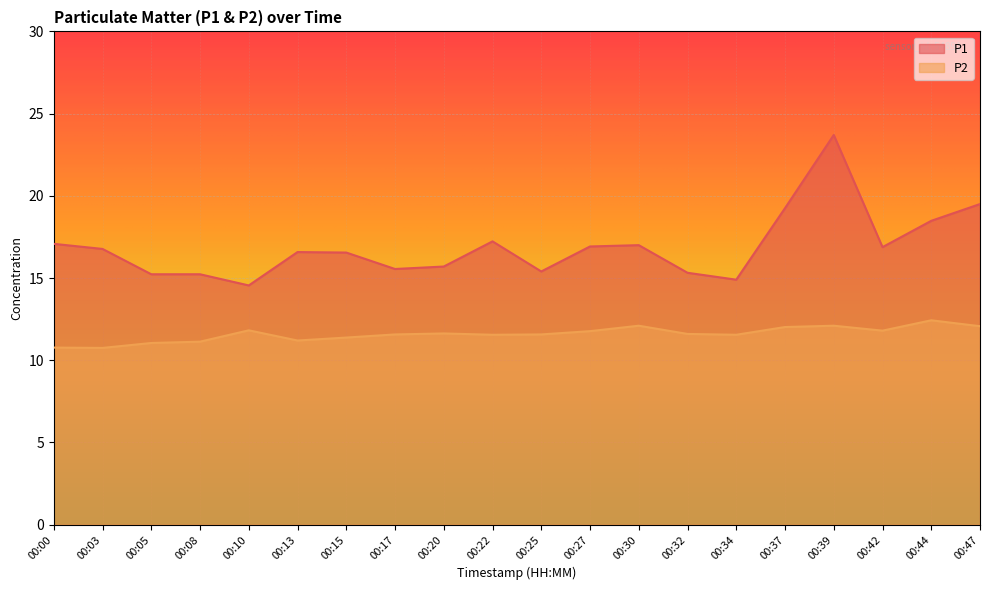

At which label does P1 reach its peak?

00:39